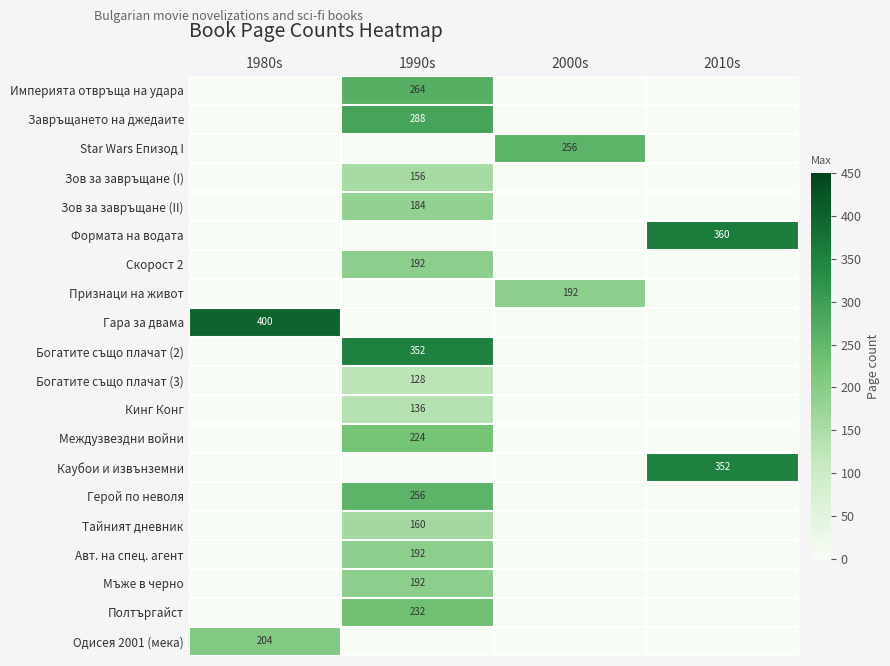

At how many categories does at least one series exceed 323?

3